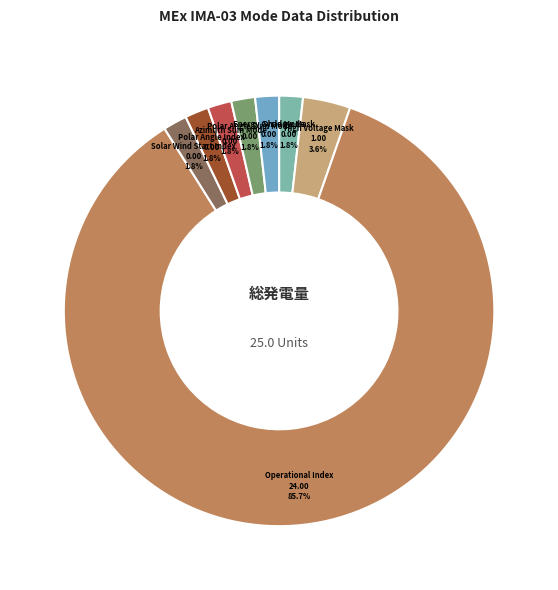

How many slices are in this pie chart?

8